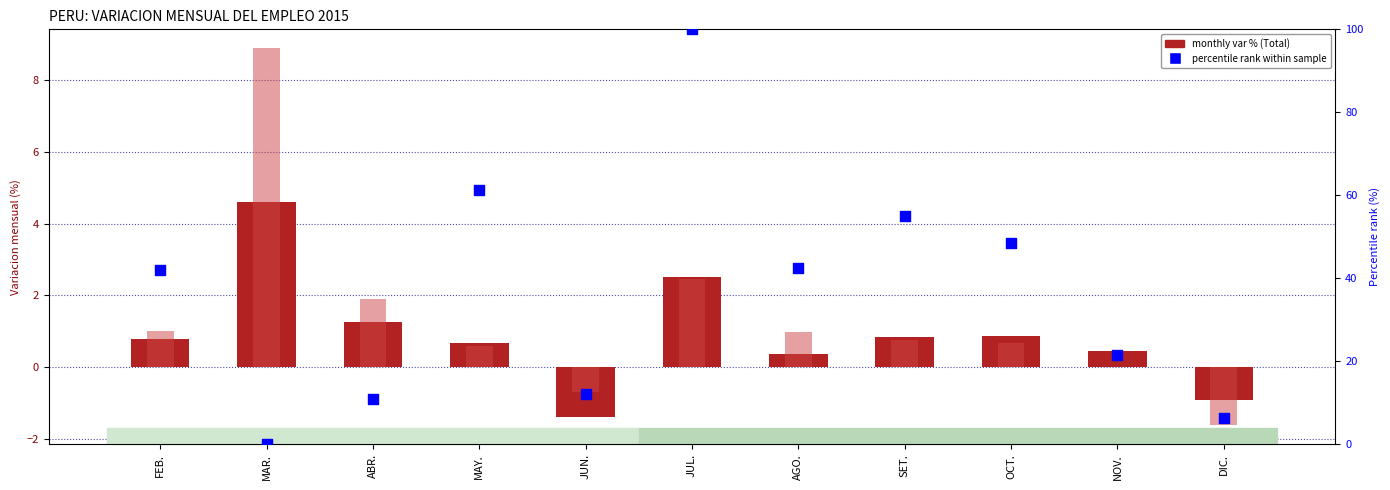

Which series has the largest total across all categories?

Manufactura (percentile rank)